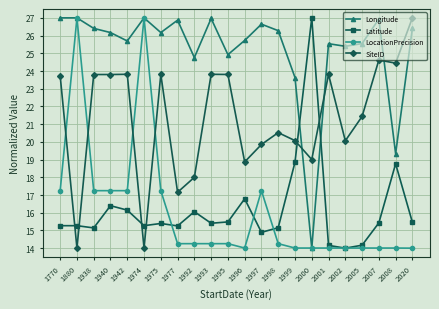

Between which two adjacent categories do SiteID and Longitude first intersect?

1999 and 2000